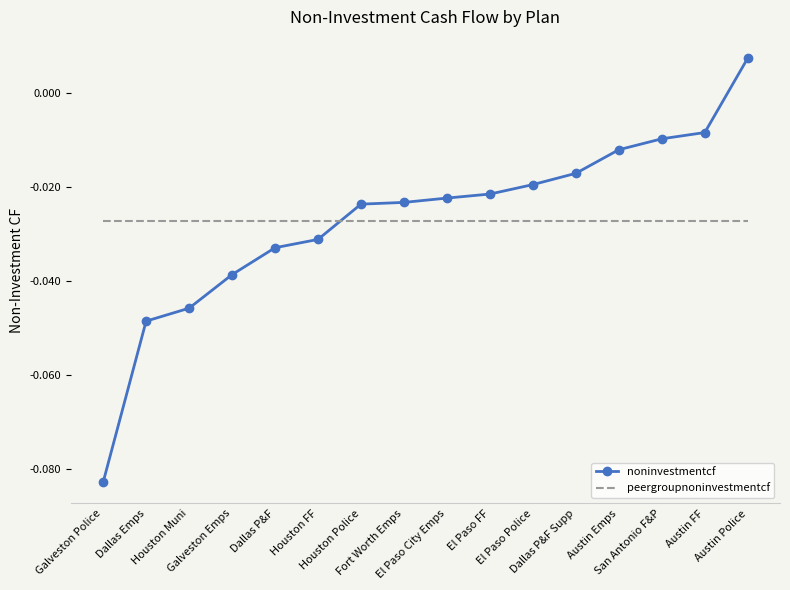

Which series has the largest range (max minus min)?

noninvestmentcf